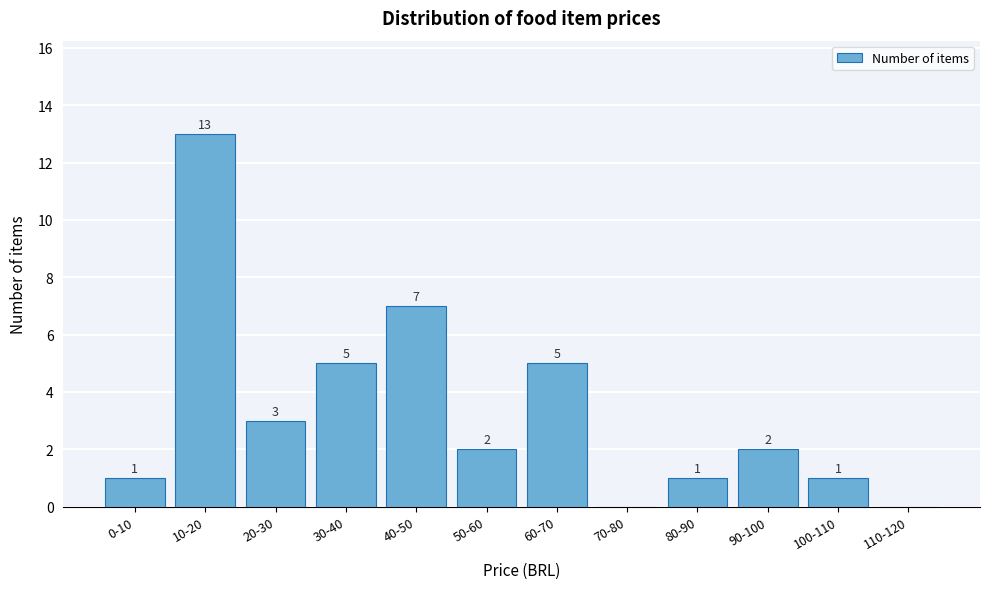

Reading left to right, transcribe all the data shown in this chart.

0-10=1	10-20=13	20-30=3	30-40=5	40-50=7	50-60=2	60-70=5	70-80=0	80-90=1	90-100=2	100-110=1	110-120=0